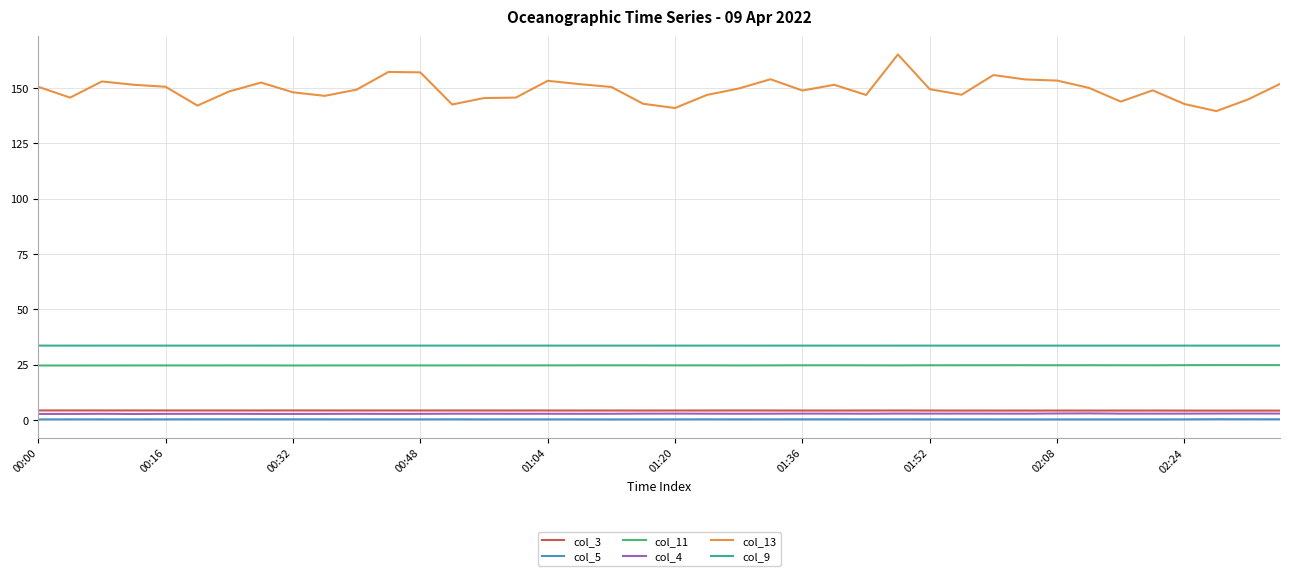

What is the minimum value for col_3?

4.2